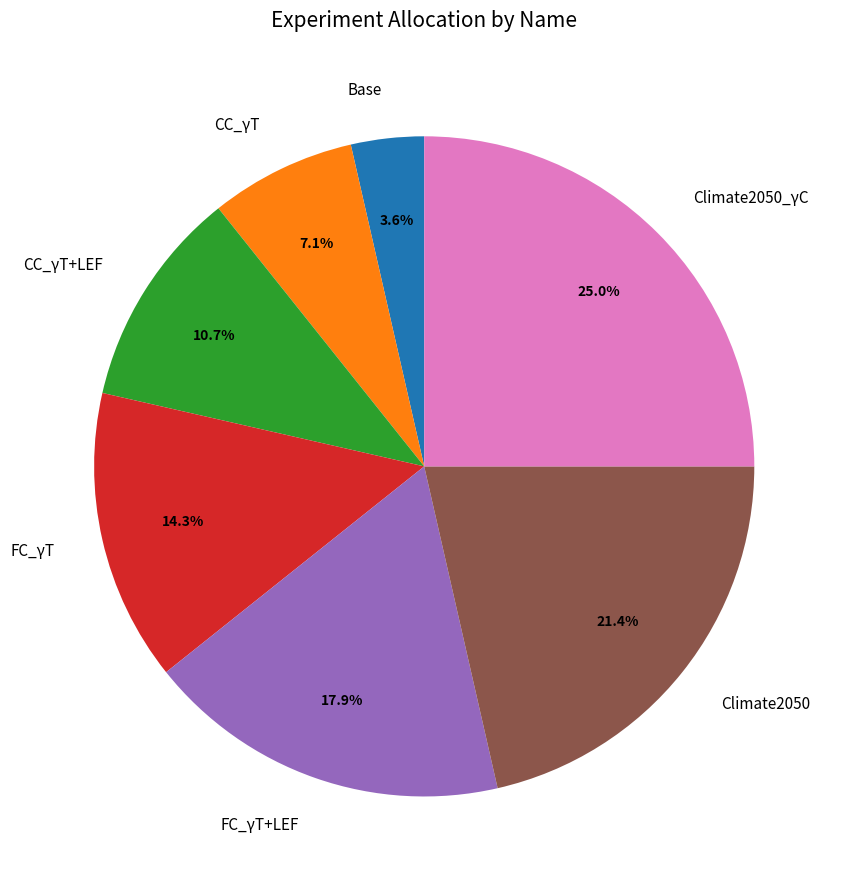

How many slices are in this pie chart?

7